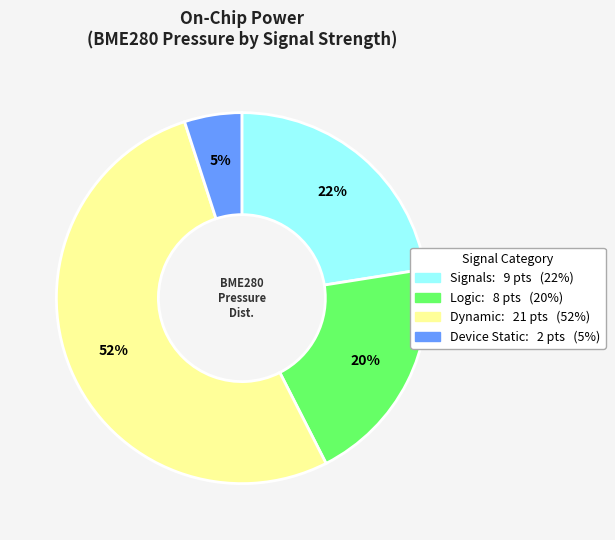

Does any single category account for the majority?

Yes